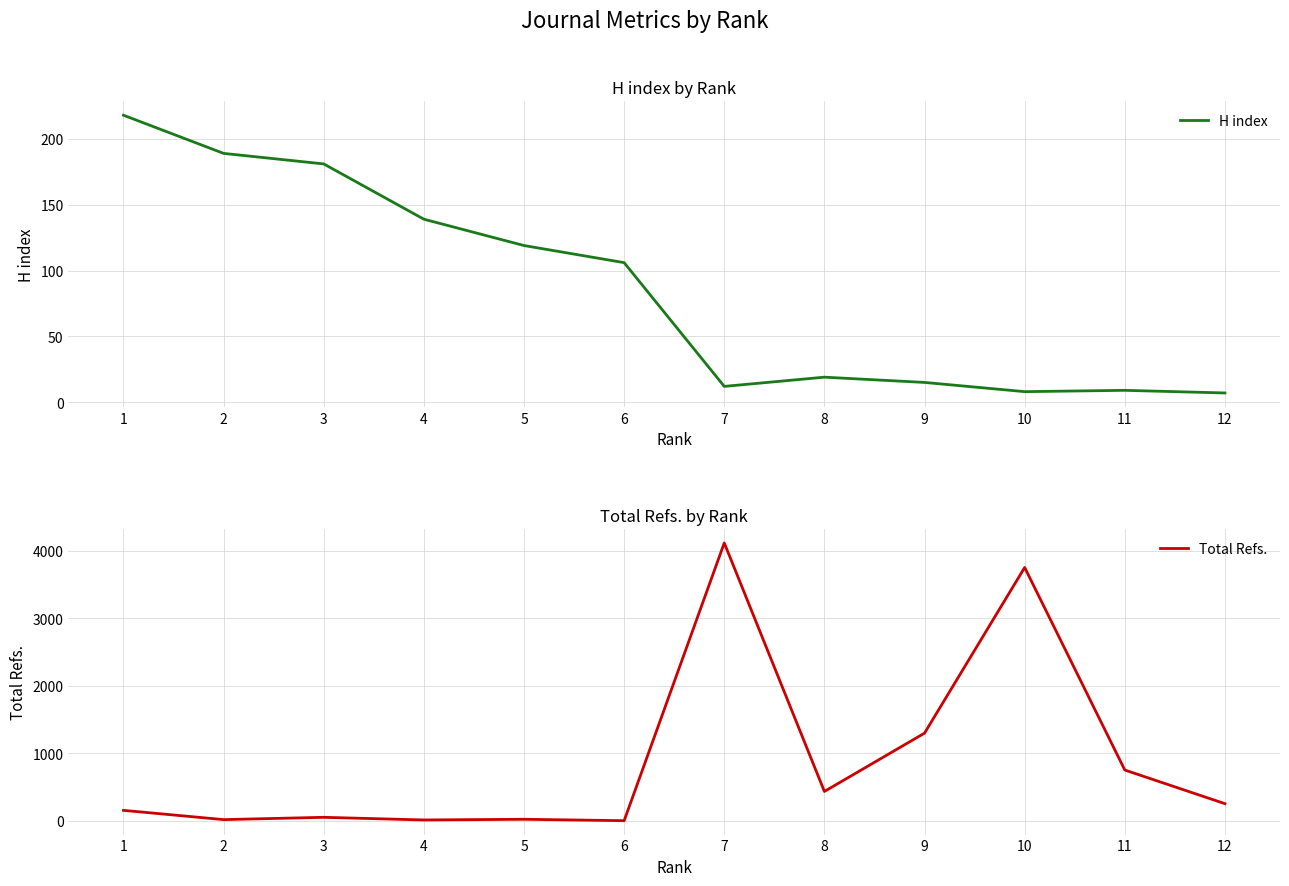

Between 2 and 6, which series saw the biggest shift?

H index